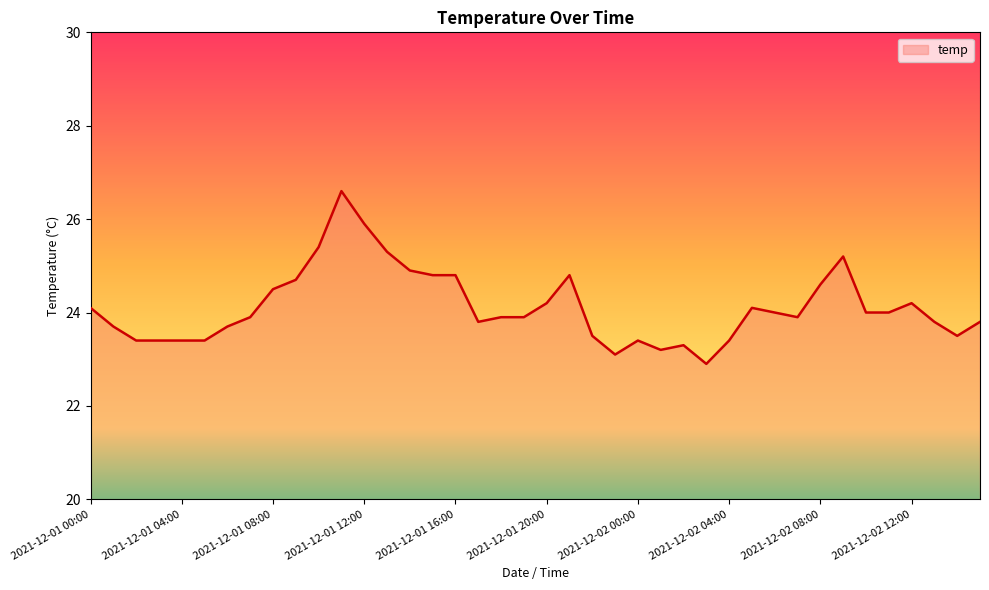

What is the difference between the maximum and minimum values?

3.7